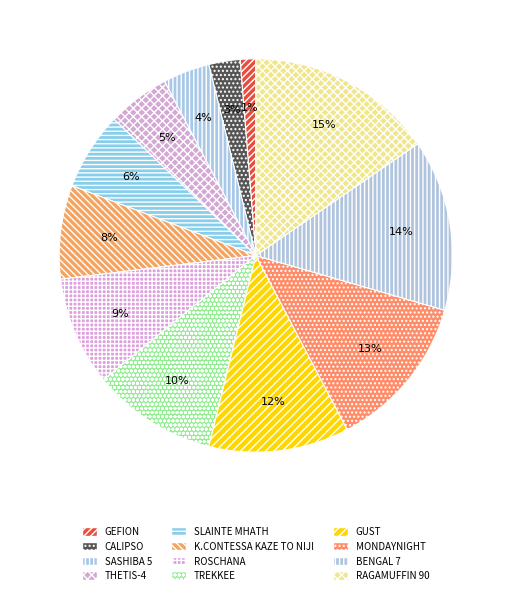

How many slices are in this pie chart?

12